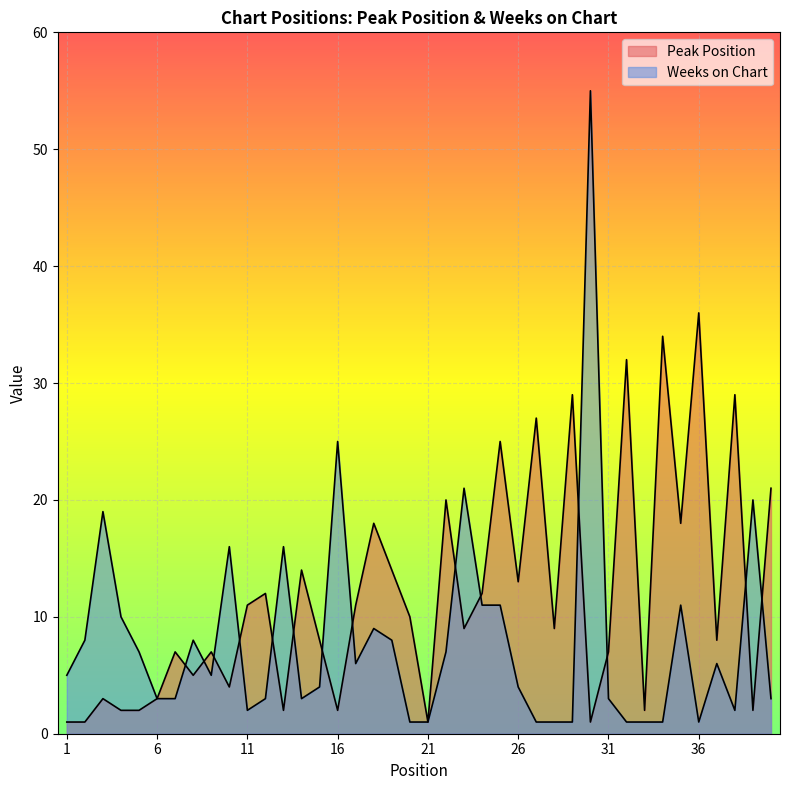

Reading left to right, what are all the values shown in this chart?

Peak Position: 1	1	3	2	2	3	7	5	7	4	11	12	2	14	8	2	11	18	14	10	1	20	9	12	25	13	27	9	29	1	7	32	2	34	18	36	8	29	2	21
Weeks on Chart: 5	8	19	10	7	3	3	8	5	16	2	3	16	3	4	25	6	9	8	1	1	7	21	11	11	4	1	1	1	55	3	1	1	1	11	1	6	2	20	3